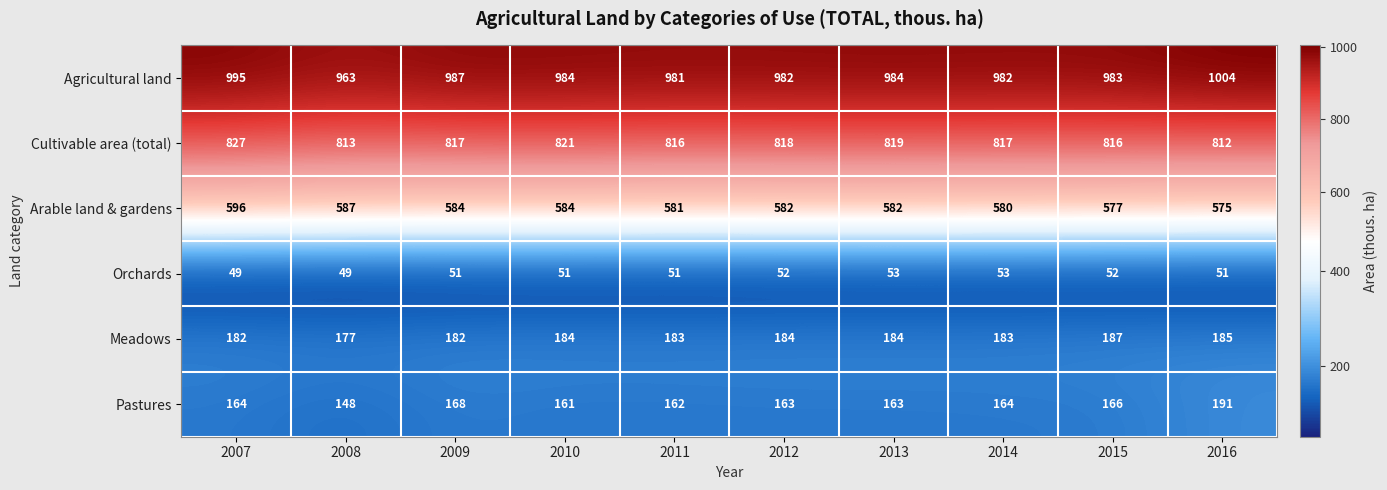

What is the total value across all series at 2010?

2785